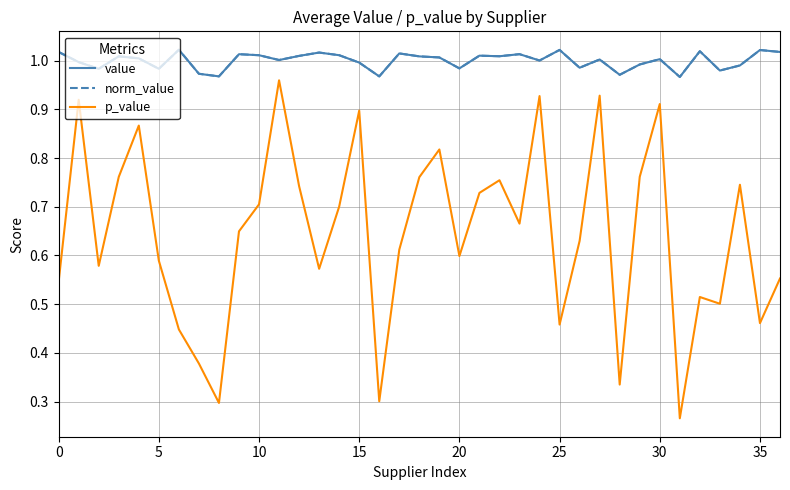

True or false: norm_value and p_value cross at least once.

False